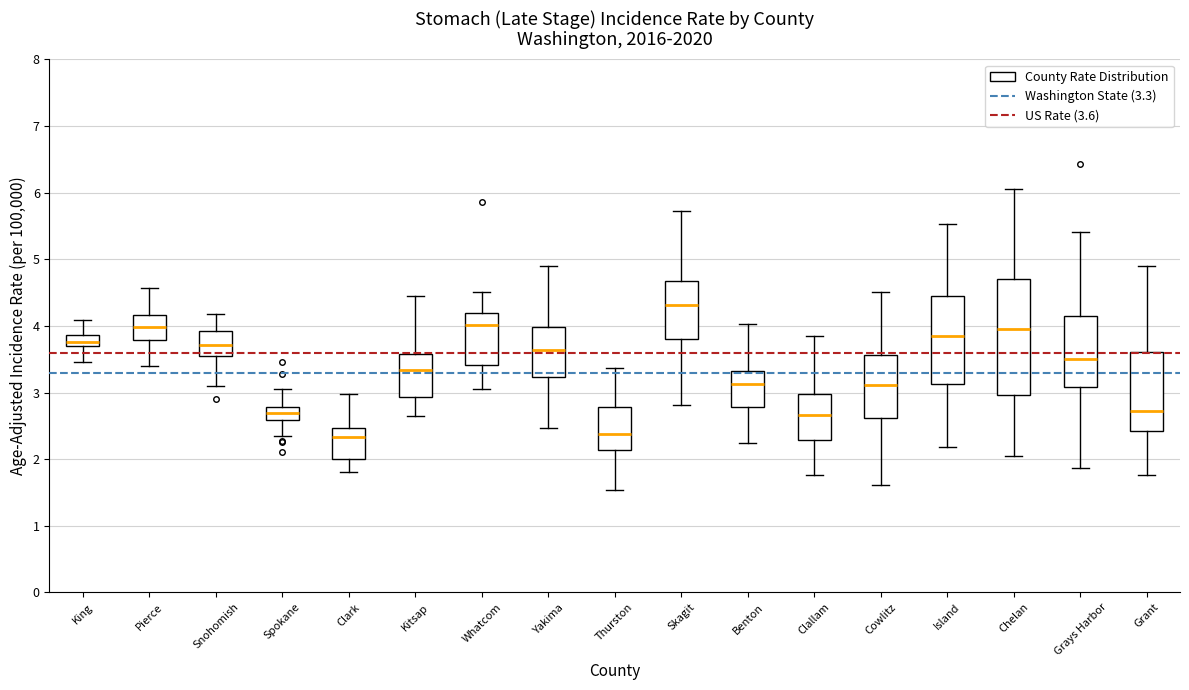

Where is the upper edge of the box for King on the y-axis? The values are not printed on the chart, so give them approximately, as read against the axis.

3.9